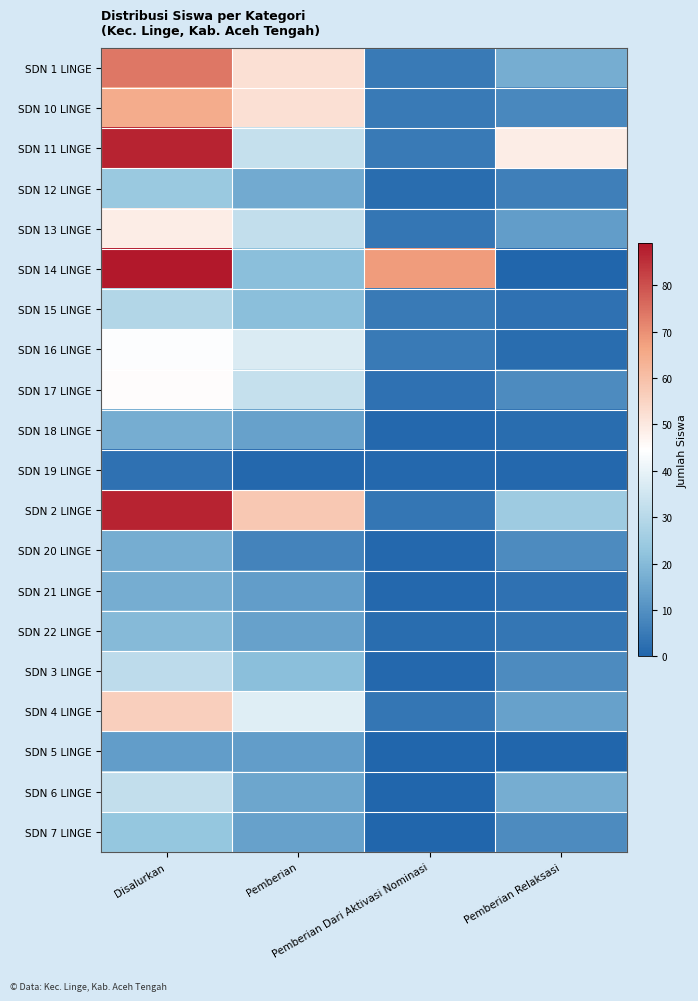

Which category has the lowest value across all series?

Pemberian Relaksasi